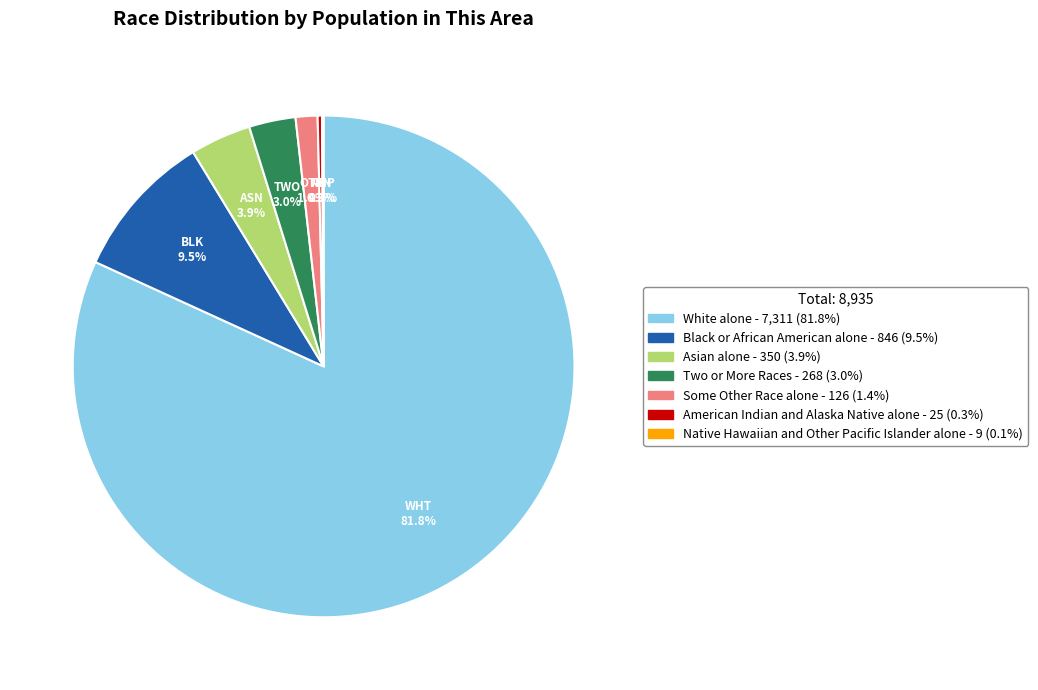

Between Black or African American alone and Some Other Race alone, which is larger?

Black or African American alone